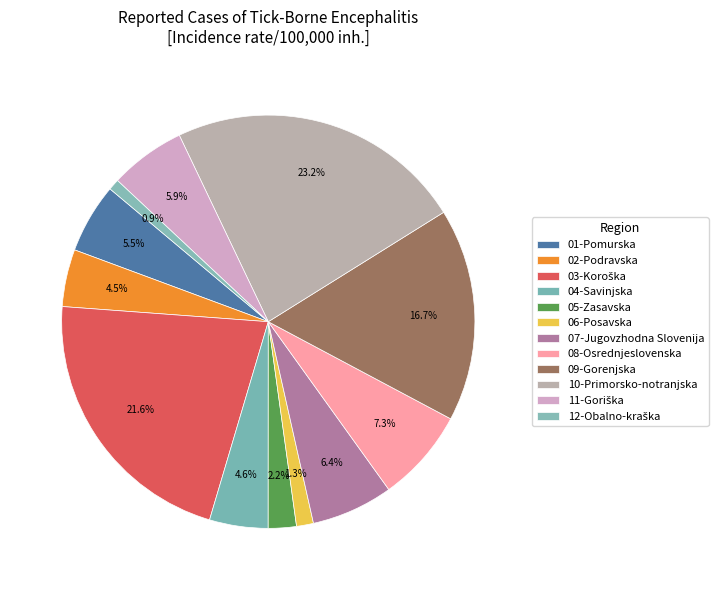

Count the number of slices in the pie.

12